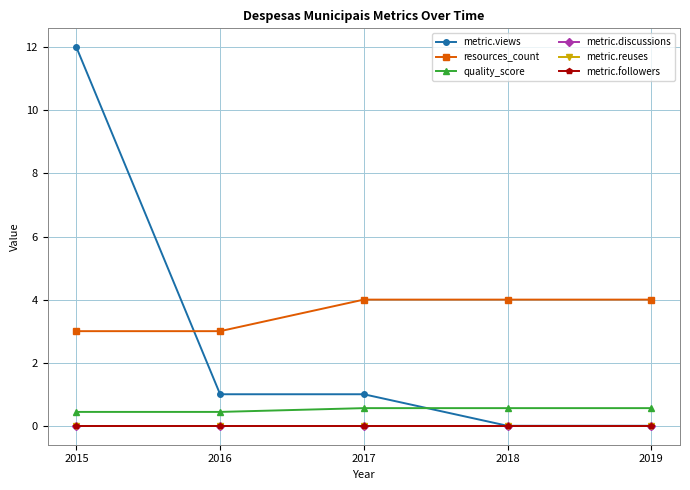

Is this an area chart (filled region under the line)?

No